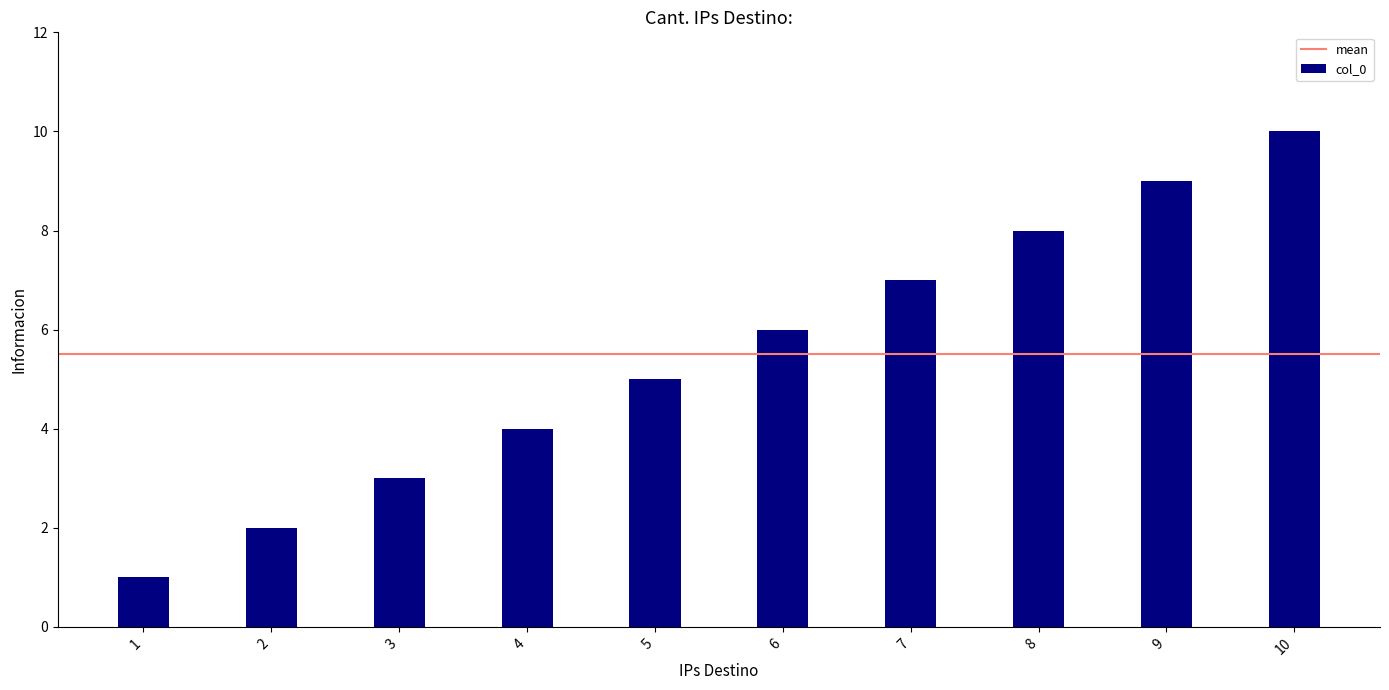

Rank the categories by value from lowest to highest.

1, 2, 3, 4, 5, 6, 7, 8, 9, 10